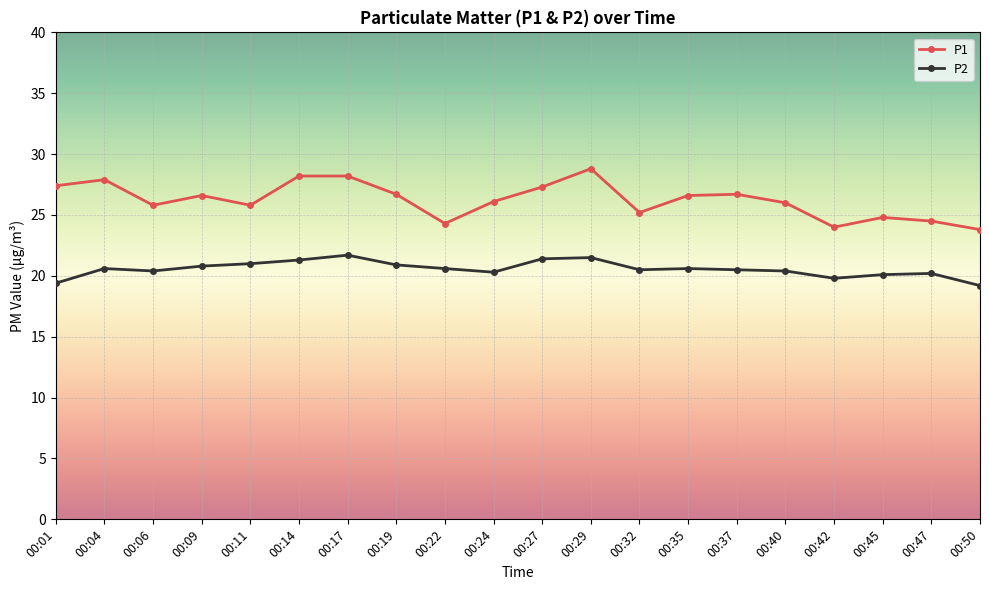

Which series has the largest total across all categories?

P1